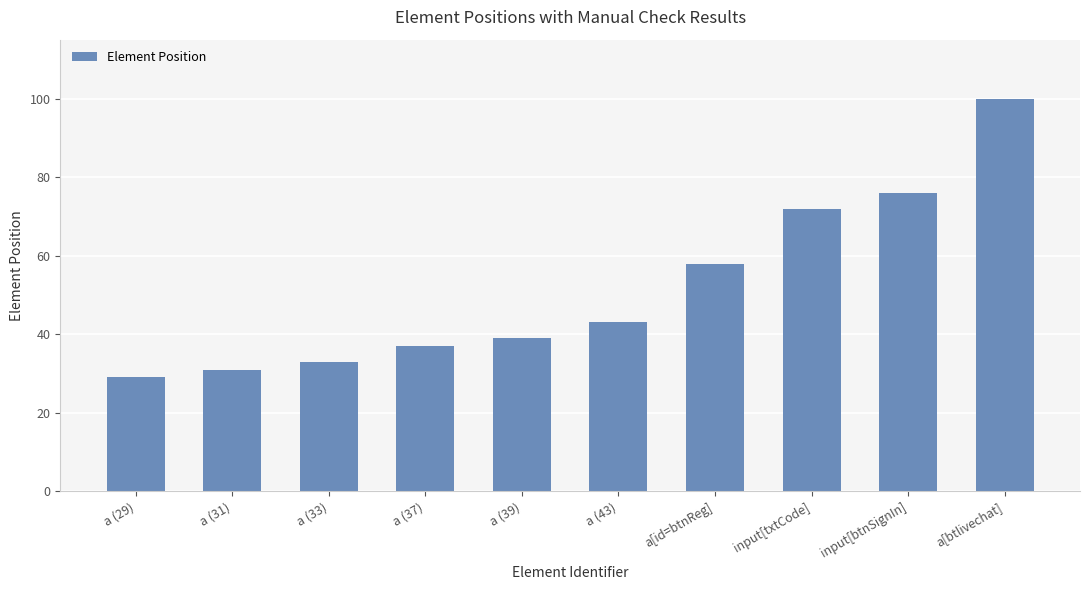

How many data points does each series have?

10